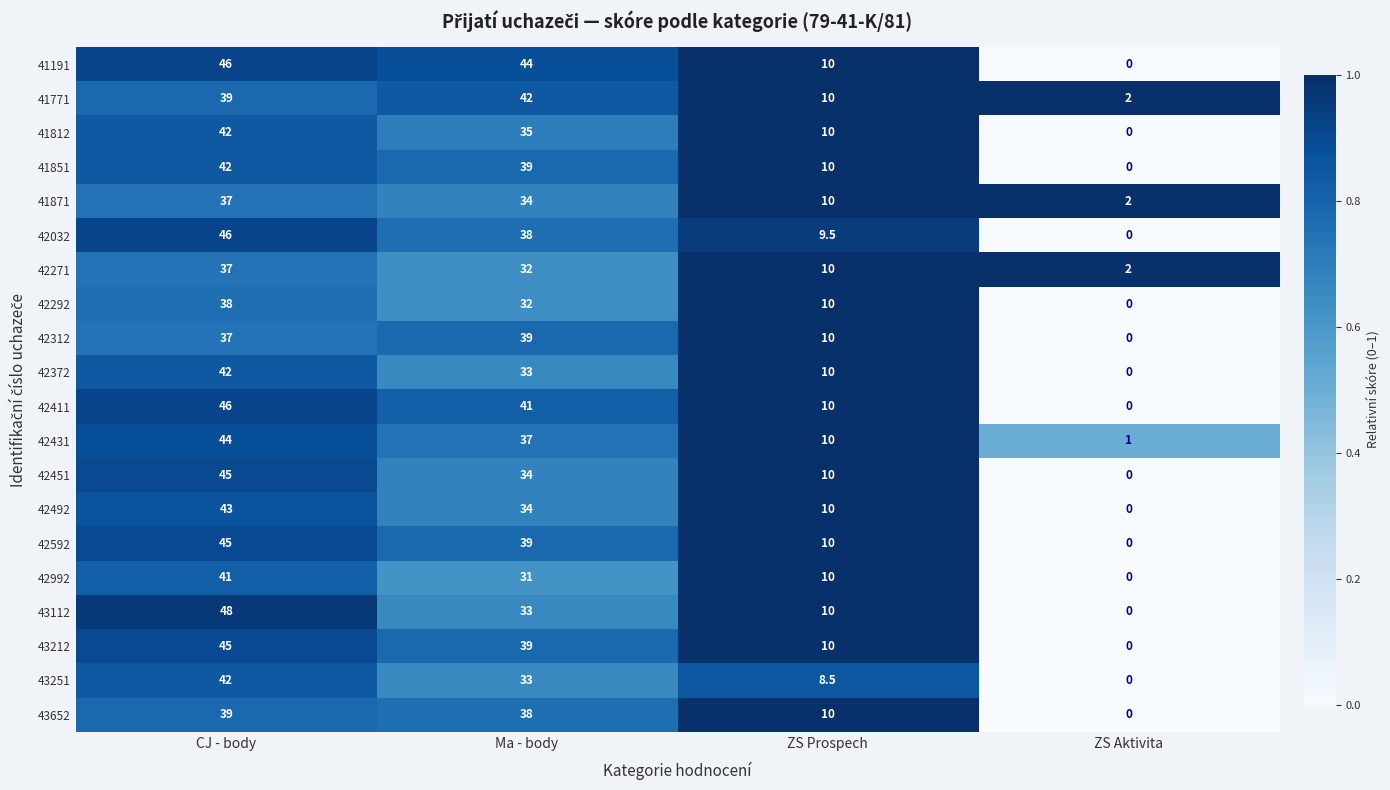

What is the sum of all 42372 values?

85.0